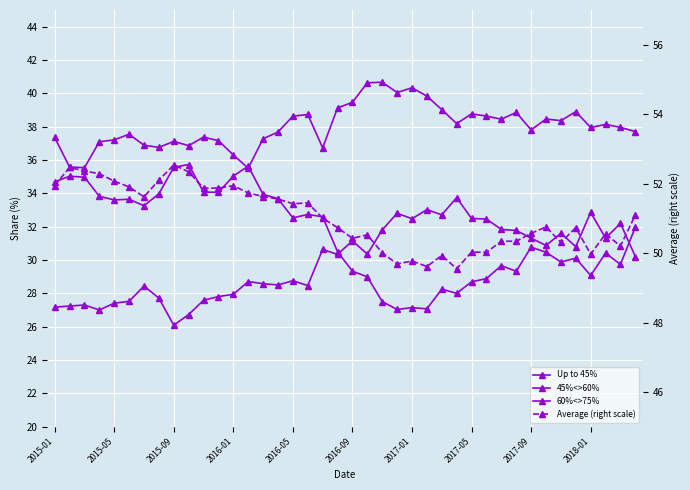

What is the approximate value of Average (right scale) at 2016-01?

52.3